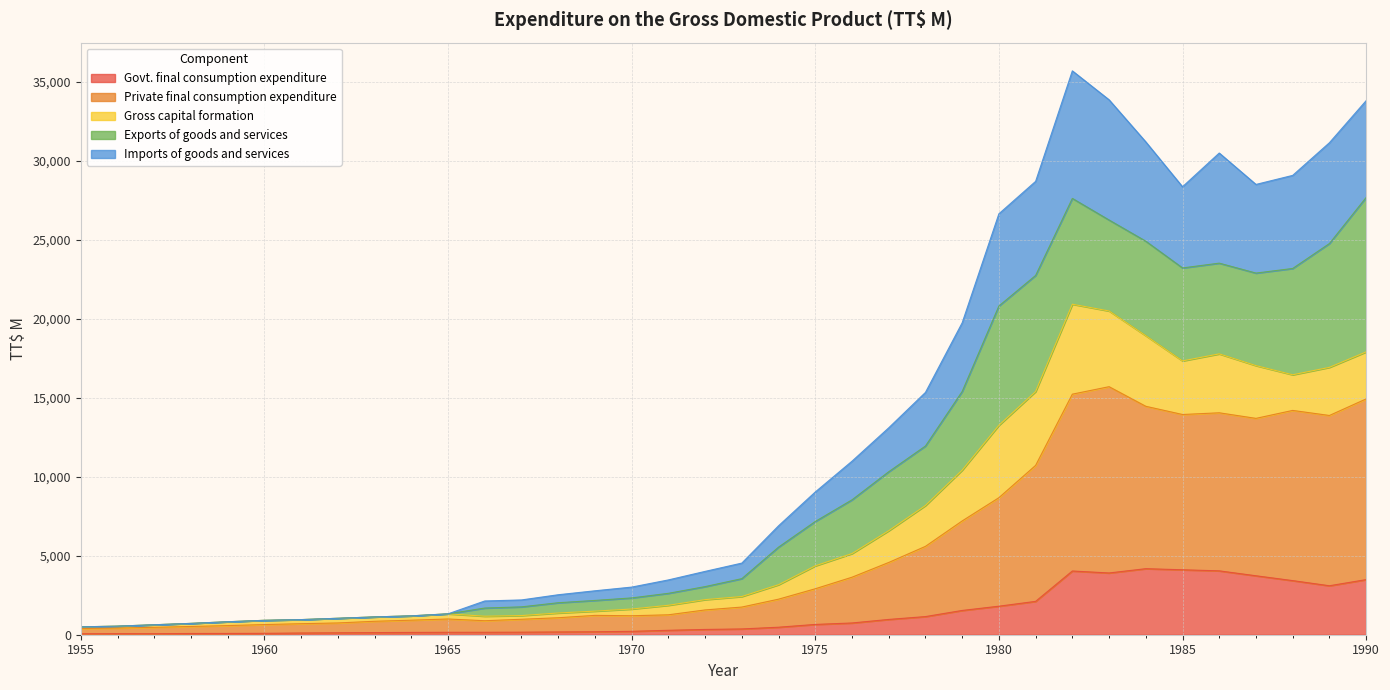

True or false: Imports of goods and services and Govt. final consumption expenditure cross at least once.

False